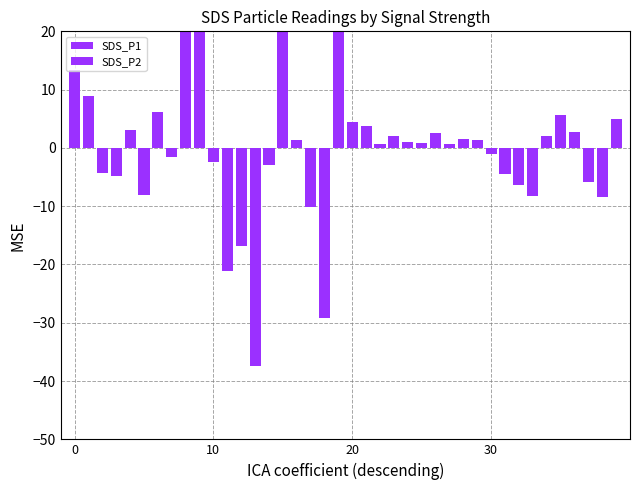

At which label is SDS_P1 closest to 1?

16